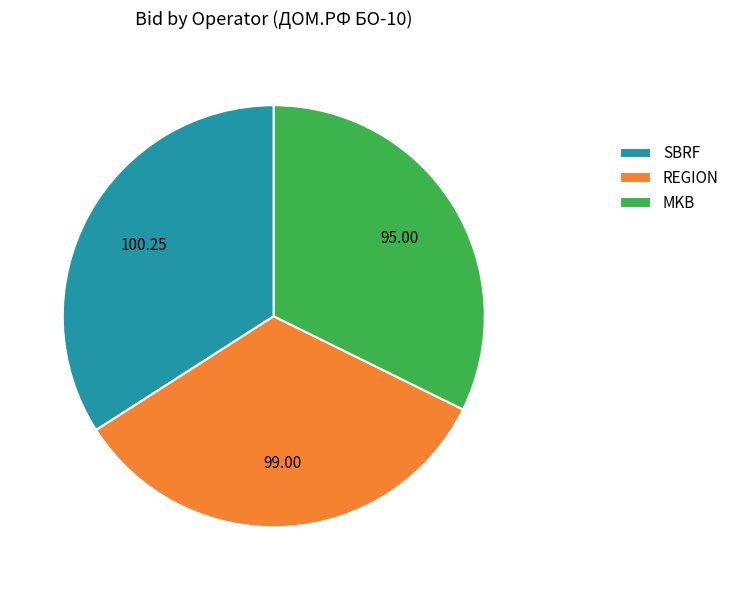

How many slices are in this pie chart?

3